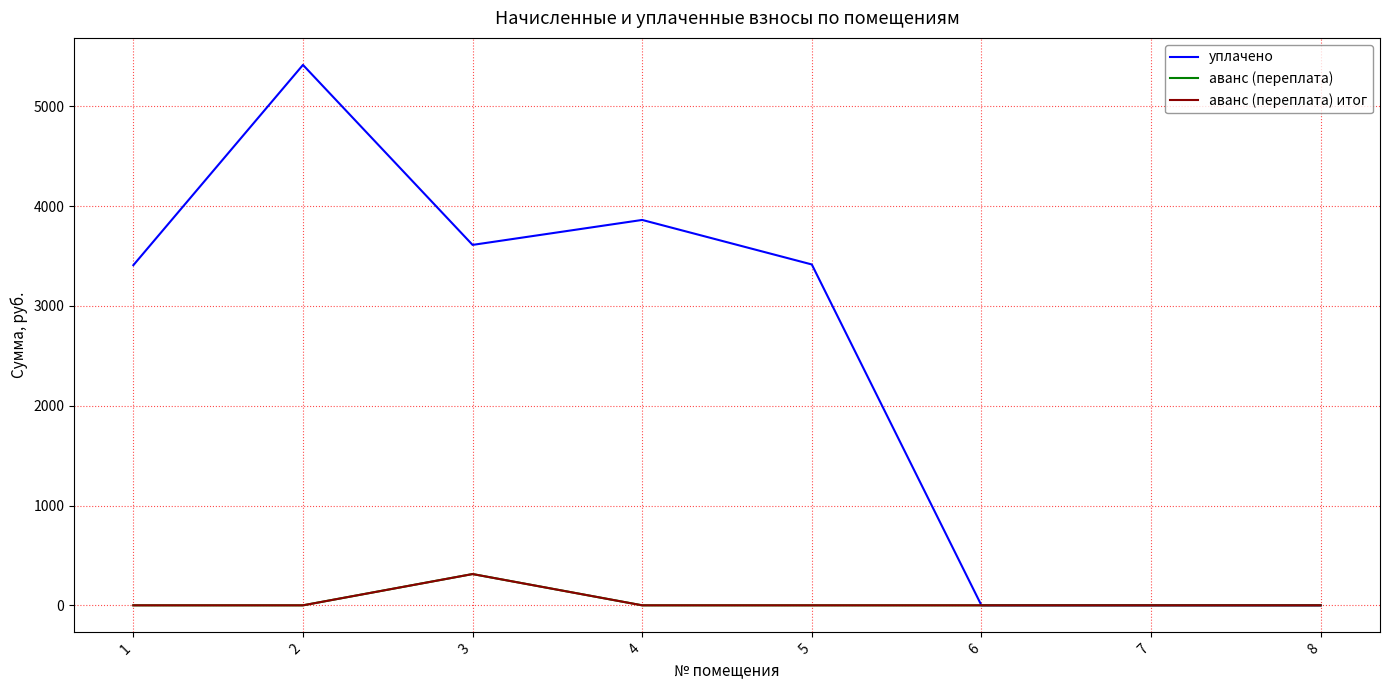

Is the value of аванс (переплата) итог at 6 greater than the value of аванс (переплата) at 3?

No